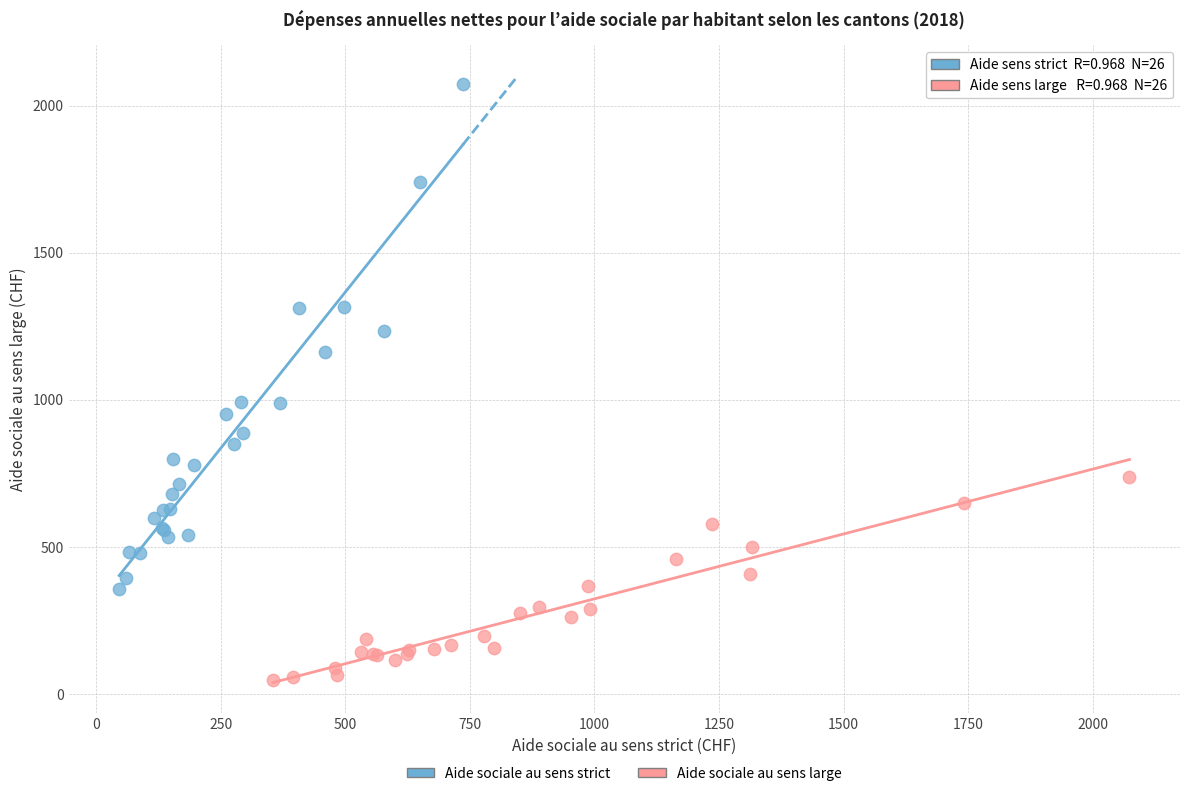

Which series reaches the minimum Y coordinate?

Aide sociale au sens large